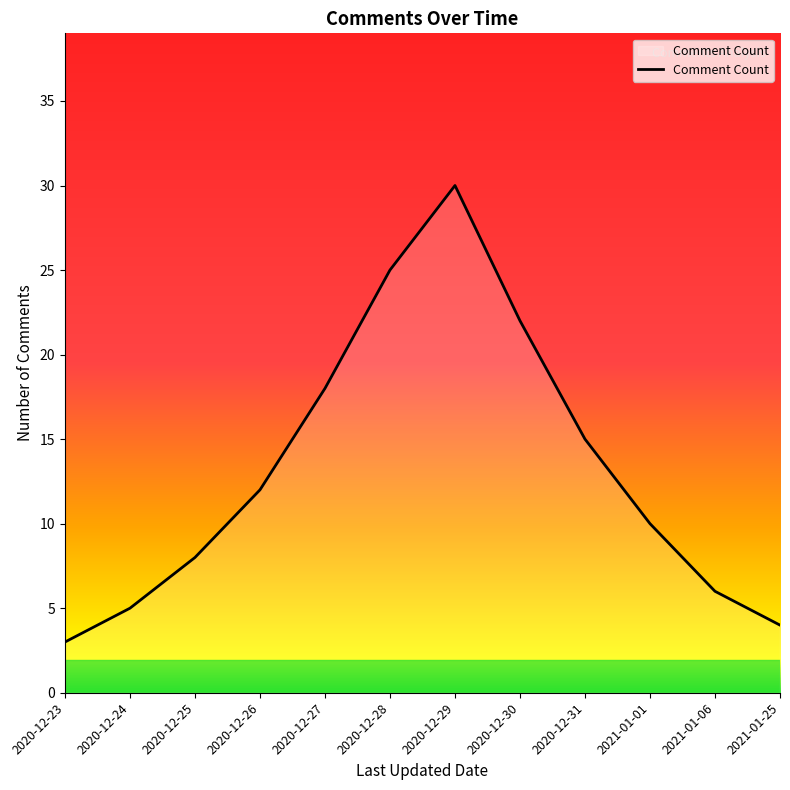

Rank the categories by value from highest to lowest.

2020-12-29, 2020-12-28, 2020-12-30, 2020-12-27, 2020-12-31, 2020-12-26, 2021-01-01, 2020-12-25, 2021-01-06, 2020-12-24, 2021-01-25, 2020-12-23